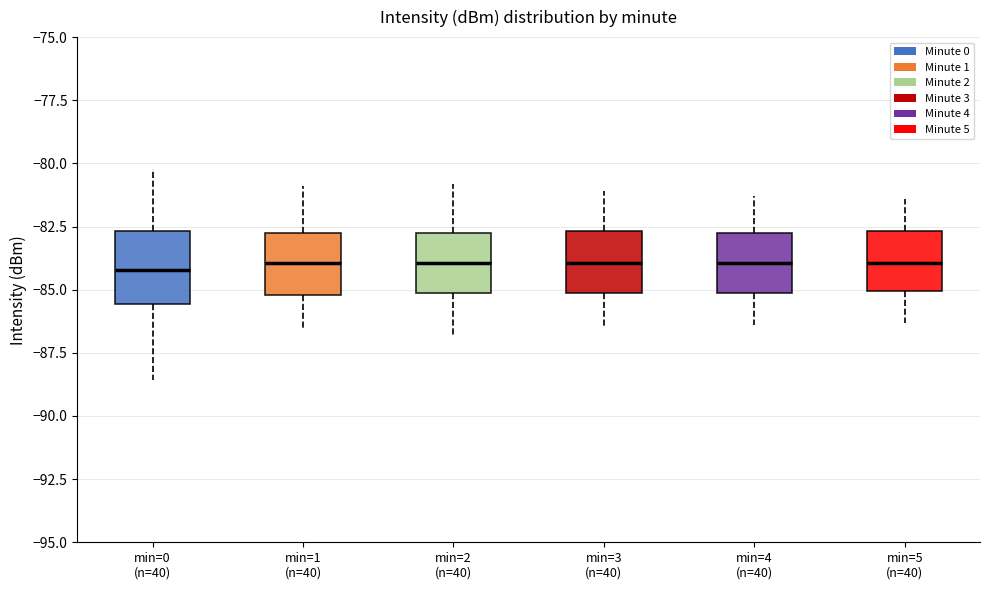

Where is the lower edge of the box for min=3 (n=40) on the y-axis? The values are not printed on the chart, so give them approximately, as read against the axis.

-85.0